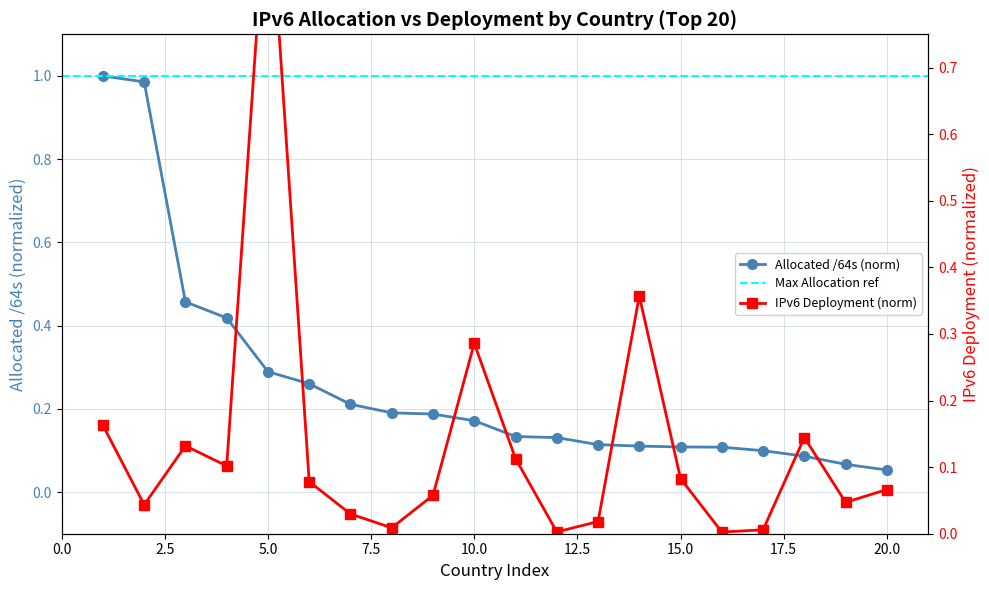

What value does the IPv6 Deployment series have at 3?

0.1